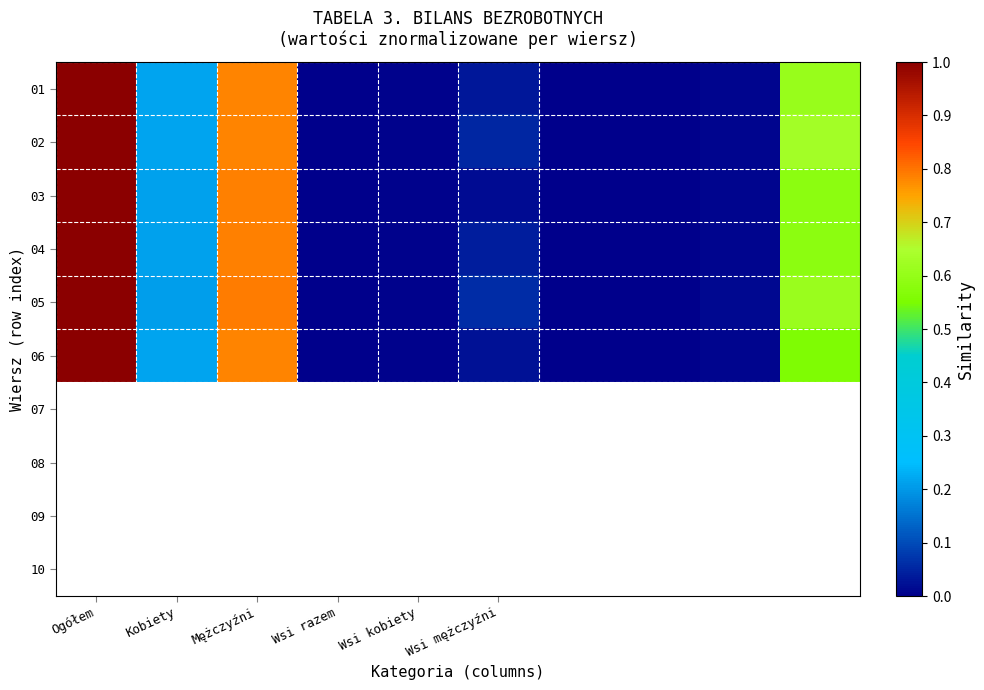

Reading left to right, list all the values displayed in this chart.

01: 1.0	0.2	0.8	0.0	0.0	0.0	0.0	0.0	0.0	0.6
02: 1.0	0.2	0.8	0.0	0.0	0.1	0.0	0.0	0.0	0.6
03: 1.0	0.2	0.8	0.0	0.0	0.0	0.0	0.0	0.0	0.6
04: 1.0	0.2	0.8	0.0	0.0	0.0	0.0	0.0	0.0	0.6
05: 1.0	0.2	0.8	0.0	0.0	0.1	0.0	0.0	0.0	0.6
06: 1.0	0.2	0.8	0.0	0.0	0.0	0.0	0.0	0.0	0.6